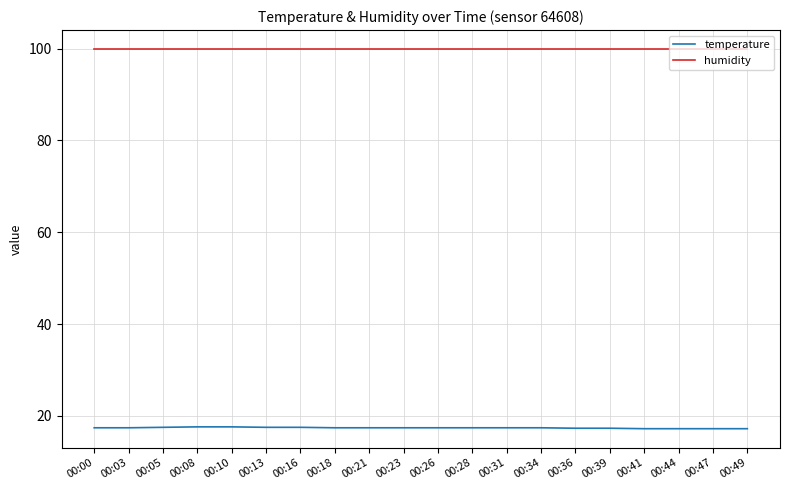

What is the minimum value shown in the chart?

17.2